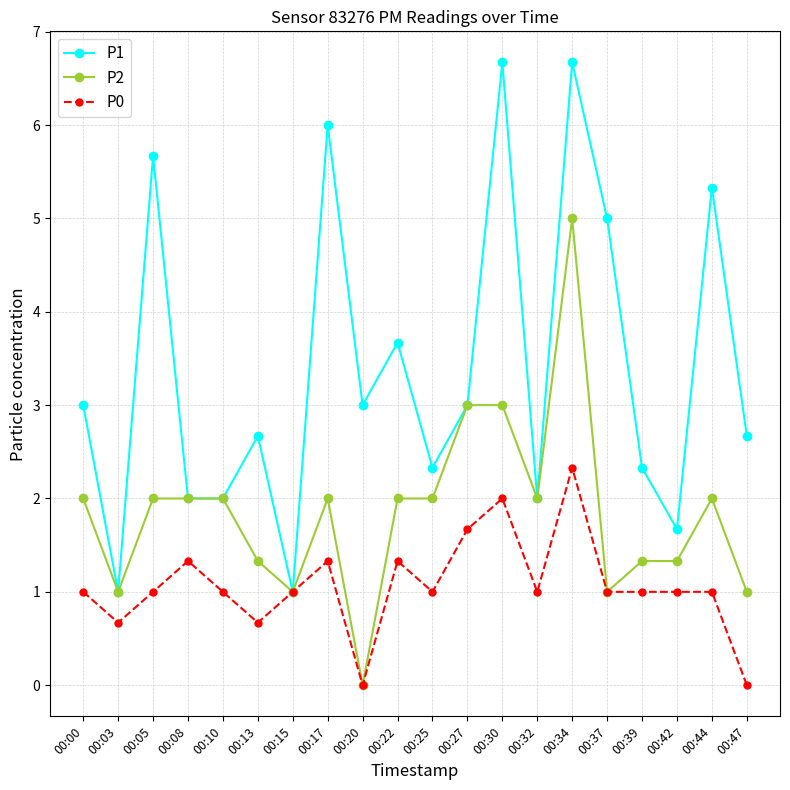

Which category has the highest value in the P2 series?

00:34